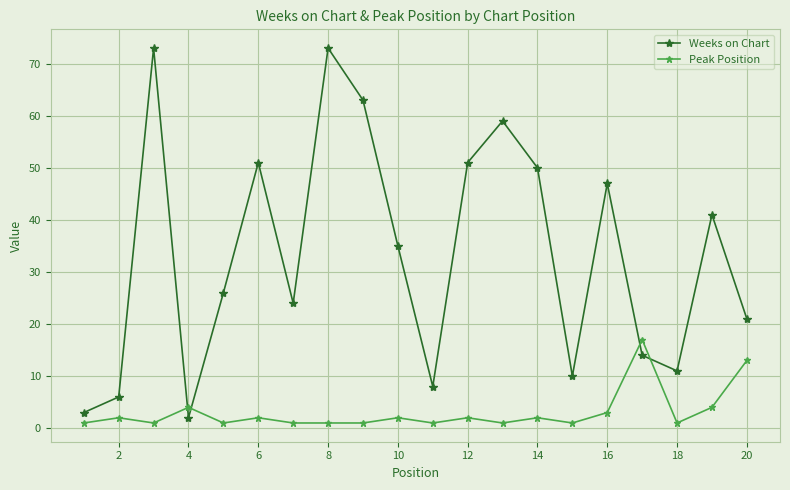

Which series ends up on top after the final intersection of Weeks on Chart and Peak Position?

Weeks on Chart